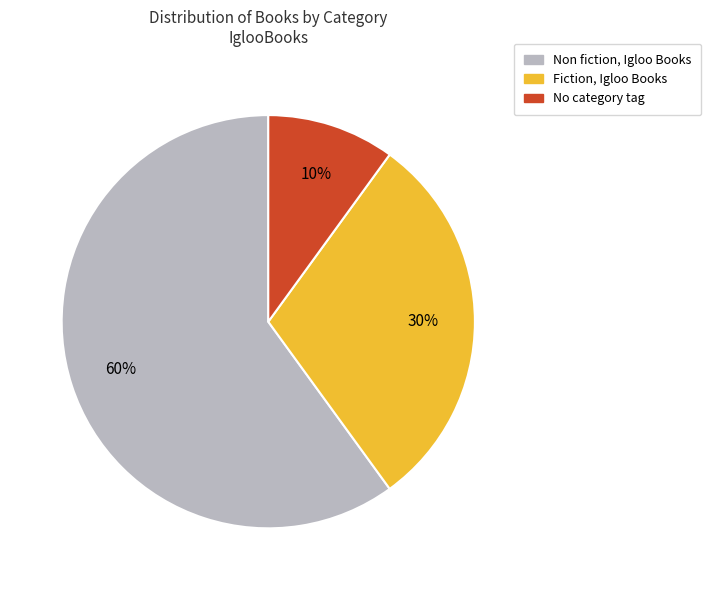

Does any single category account for the majority?

Yes